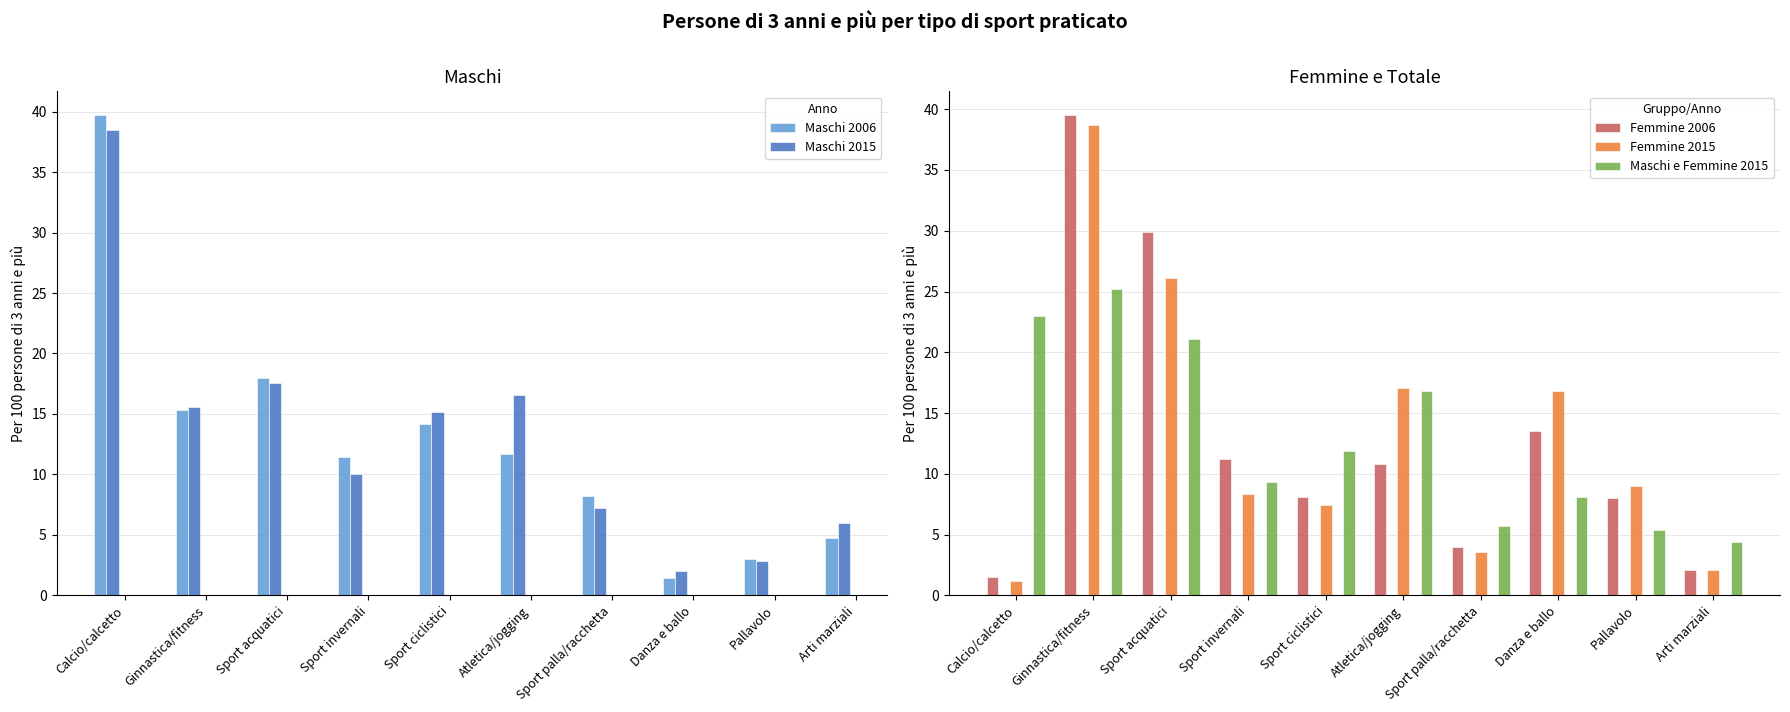

Which series has the widest spread of values?

Maschi 2006